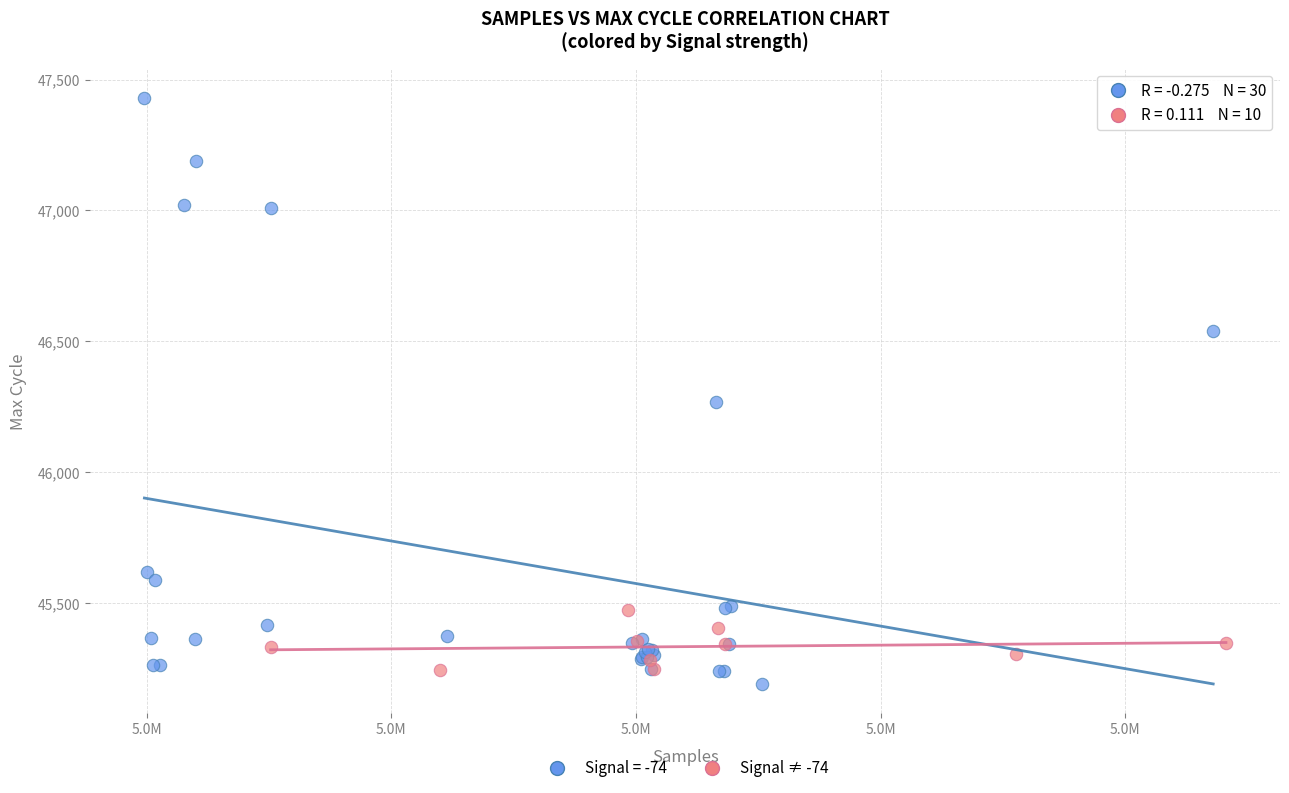

Which series reaches the maximum Y coordinate?

Signal = -74